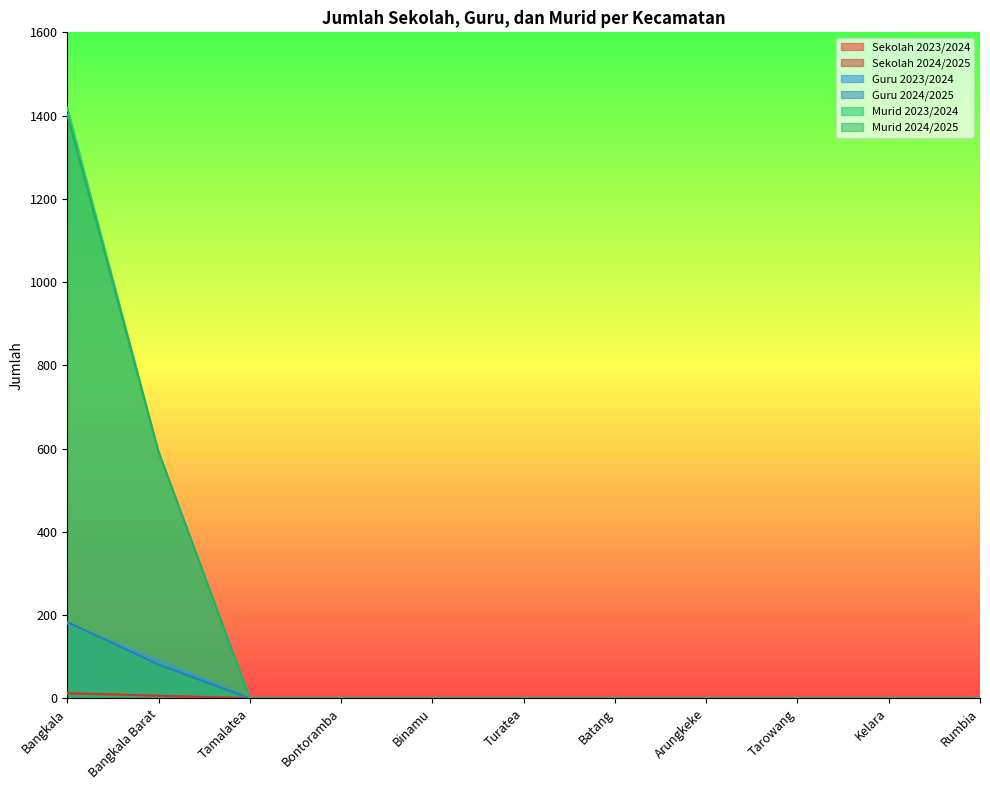

Reading right to left, list all the values displayed in this chart.

Sekolah 2023/2024: Rumbia=0	Kelara=0	Tarowang=0	Arungkeke=0	Batang=0	Turatea=0	Binamu=0	Bontoramba=0	Tamalatea=0	Bangkala Barat=6	Bangkala=12
Sekolah 2024/2025: Rumbia=0	Kelara=0	Tarowang=0	Arungkeke=0	Batang=0	Turatea=0	Binamu=0	Bontoramba=0	Tamalatea=0	Bangkala Barat=6	Bangkala=12
Guru 2023/2024: Rumbia=0	Kelara=0	Tarowang=0	Arungkeke=0	Batang=0	Turatea=0	Binamu=0	Bontoramba=0	Tamalatea=0	Bangkala Barat=90	Bangkala=180
Guru 2024/2025: Rumbia=0	Kelara=0	Tarowang=0	Arungkeke=0	Batang=0	Turatea=0	Binamu=0	Bontoramba=0	Tamalatea=0	Bangkala Barat=81	Bangkala=183
Murid 2023/2024: Rumbia=0	Kelara=0	Tarowang=0	Arungkeke=0	Batang=0	Turatea=0	Binamu=0	Bontoramba=0	Tamalatea=0	Bangkala Barat=591	Bangkala=1419
Murid 2024/2025: Rumbia=0	Kelara=0	Tarowang=0	Arungkeke=0	Batang=0	Turatea=0	Binamu=0	Bontoramba=0	Tamalatea=0	Bangkala Barat=592	Bangkala=1402